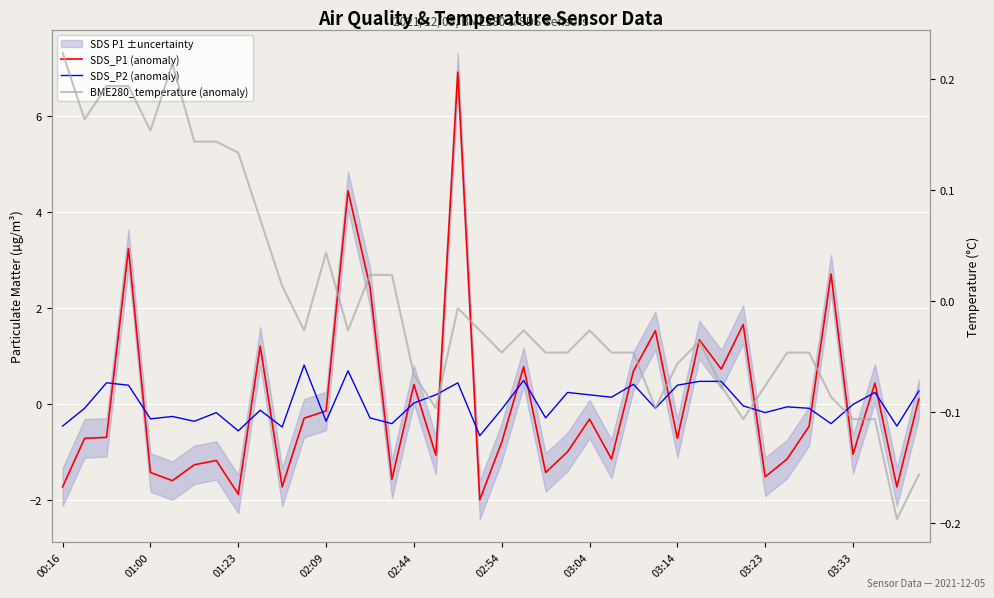

How many categories are shown in the chart?

40